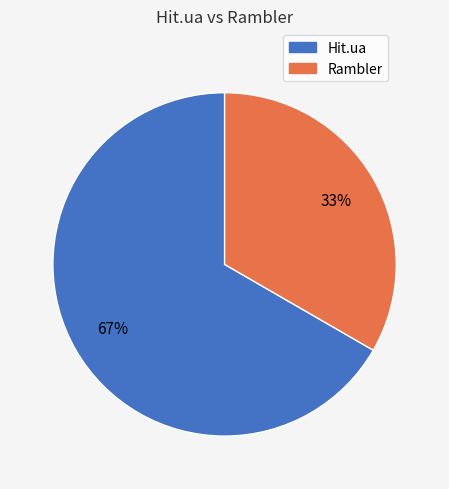

How many slices are in this pie chart?

2